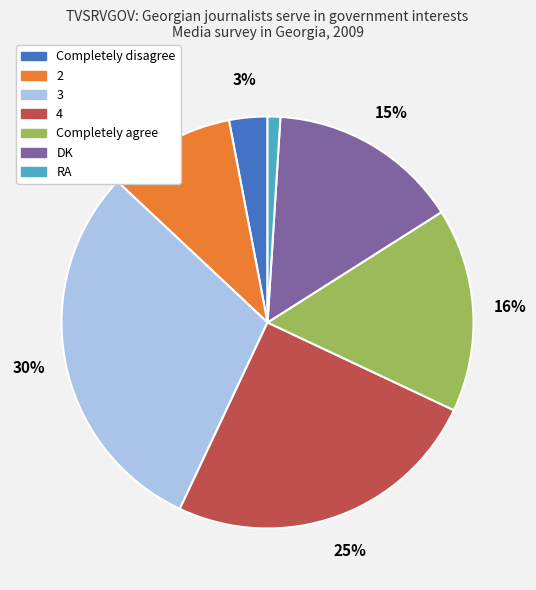

How many slices are in this pie chart?

7